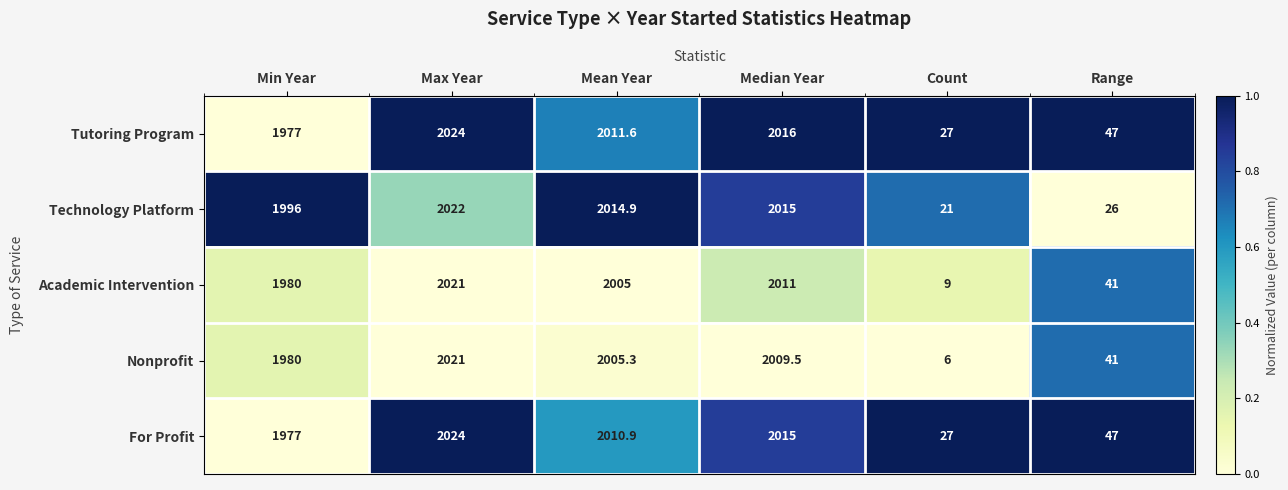

What is the spread (max minus min) of values at Mean Year?

9.9